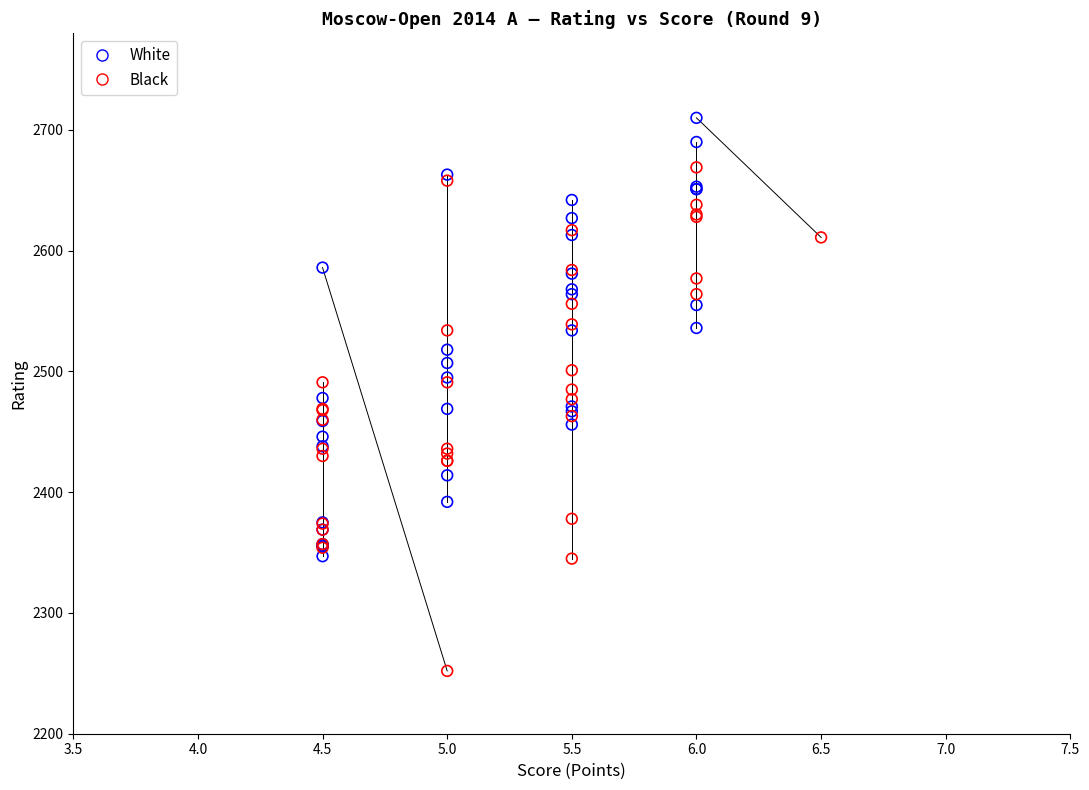

Which series reaches the maximum Y coordinate?

White